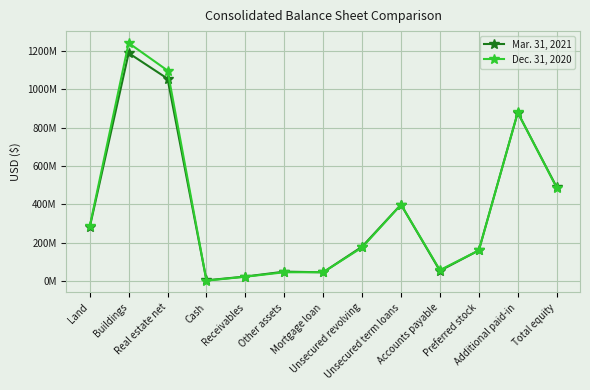

Read the Mar. 31, 2021 value at Cash.

3138000